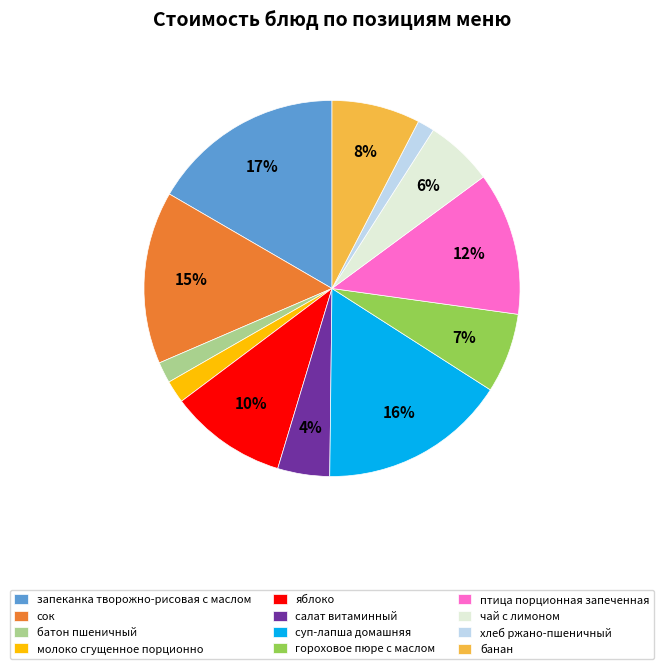

Combined, do яблоко and гороховое пюре с маслом account for over 50%?

No